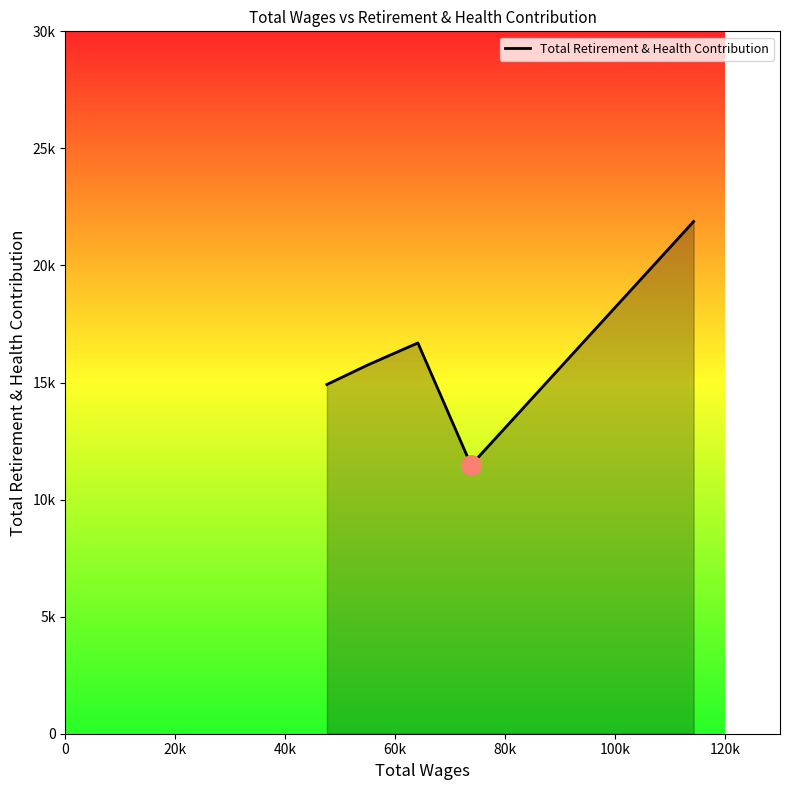

Is this an area chart (filled region under the line)?

Yes